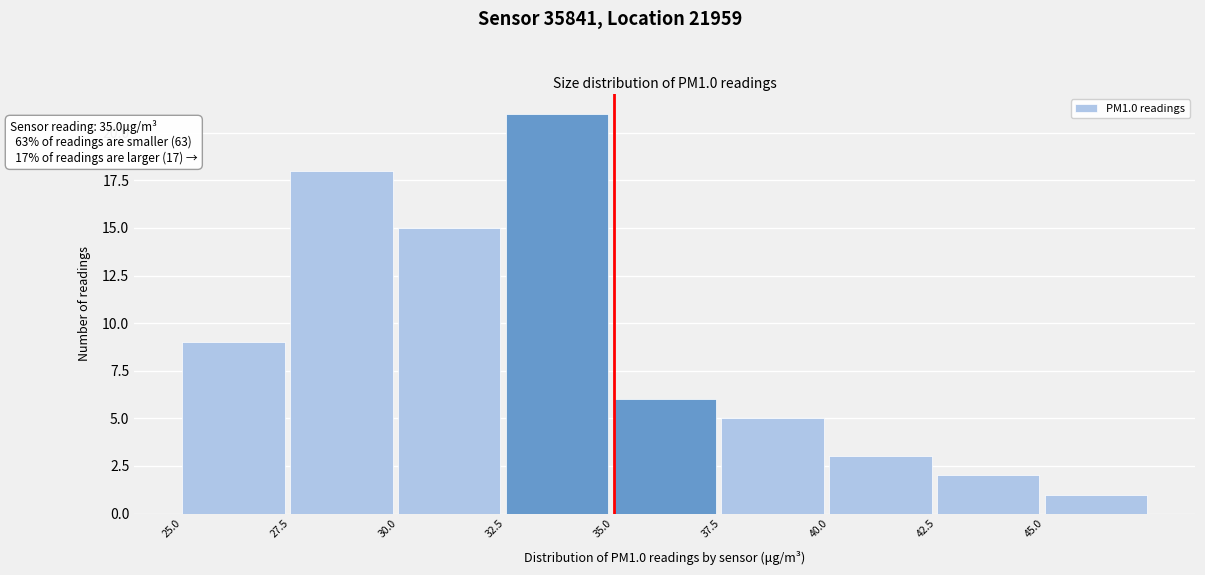

Which range on the x-axis has the tallest bar?

32.5 to 35.0